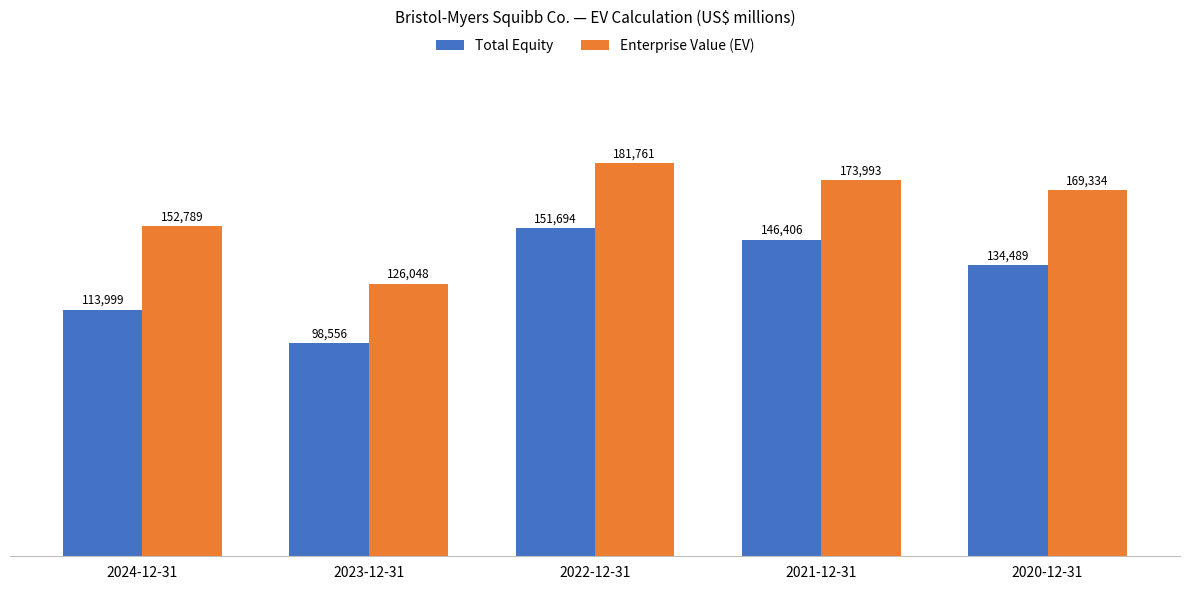

List the labels in order of Total Equity value, smallest first.

2023-12-31, 2024-12-31, 2020-12-31, 2021-12-31, 2022-12-31